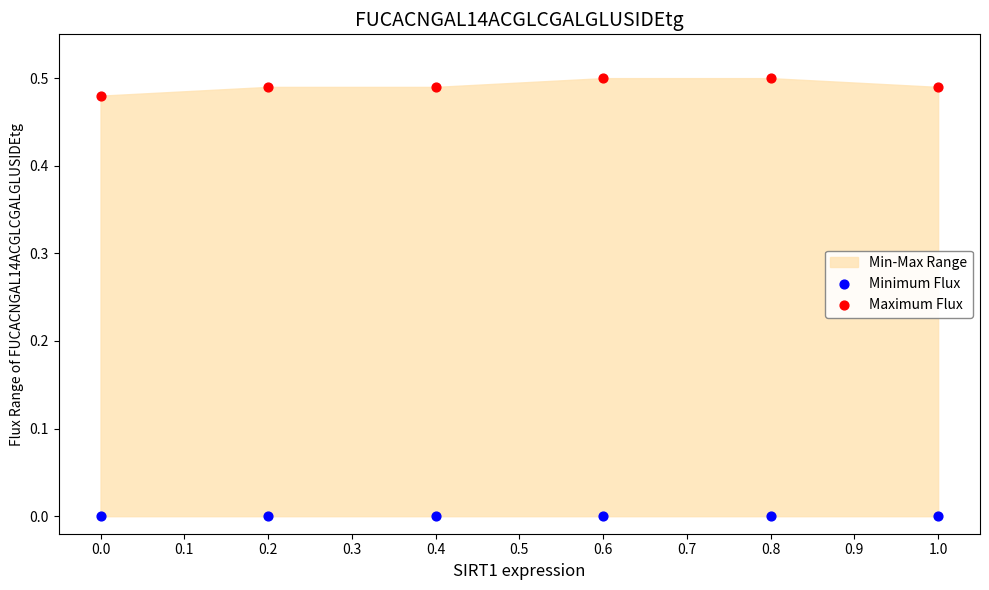

Which series reaches the maximum Y coordinate?

Maximum Flux